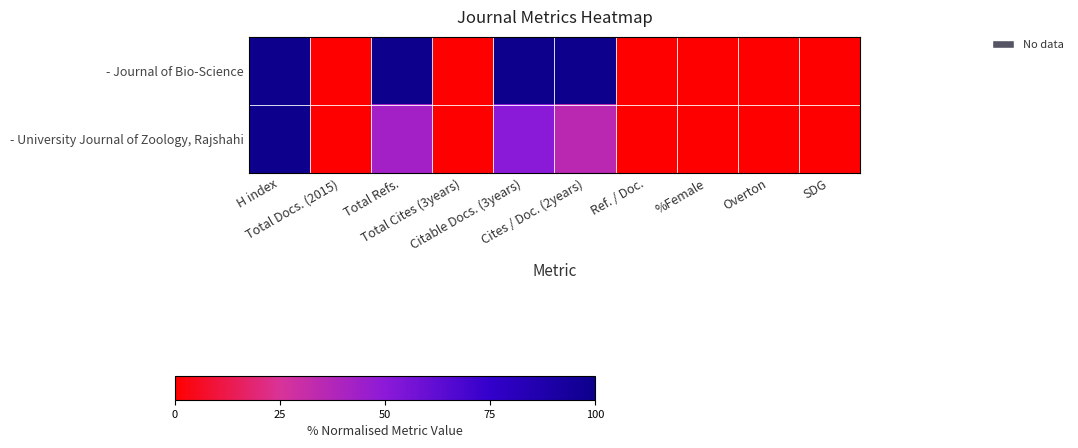

Which series changed the most between H index and Overton?

- Journal of Bio-Science